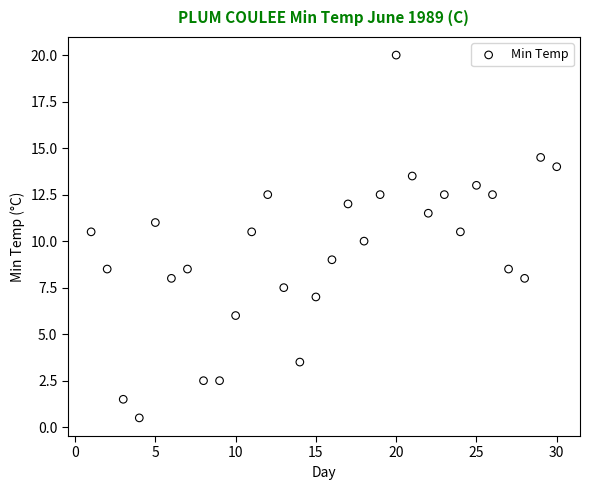

What is the range of Y values (max minus min)?

19.5